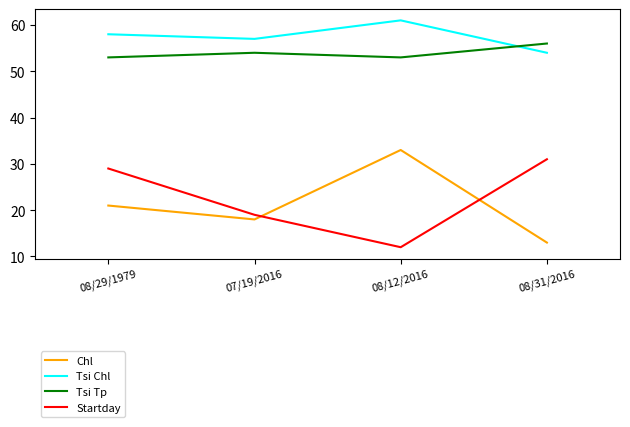

Where is Startday nearest to the value 21?

07/19/2016